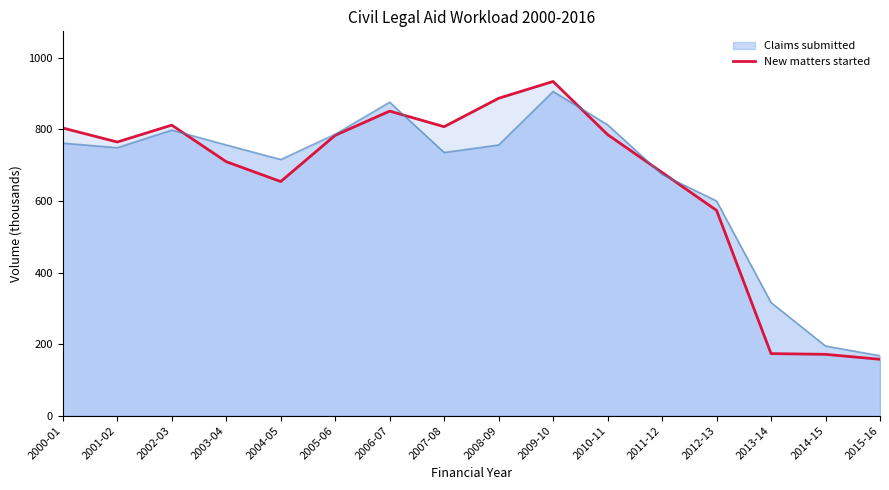

True or false: there are more than 0 points higher than both neighbors.

True